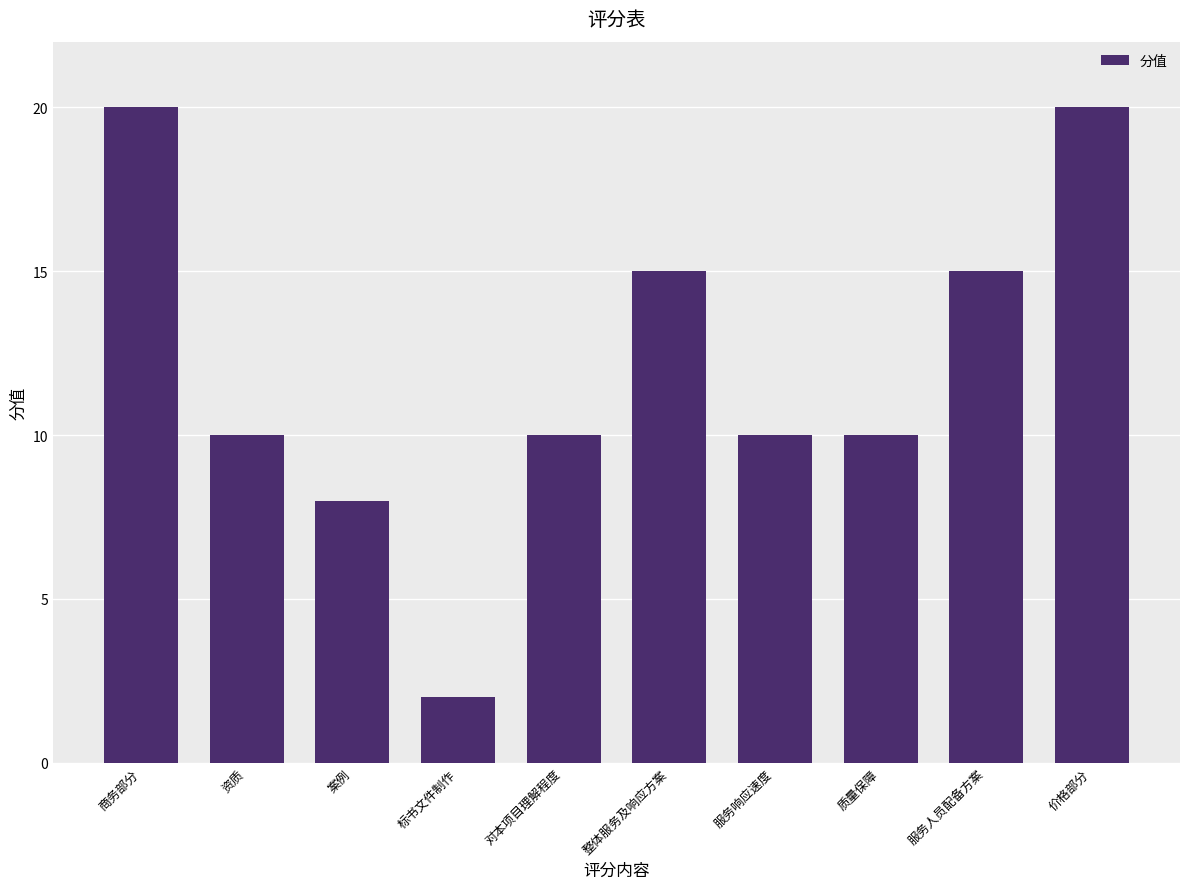

Which has a higher value, 服务响应速度 or 服务人员配备方案?

服务人员配备方案